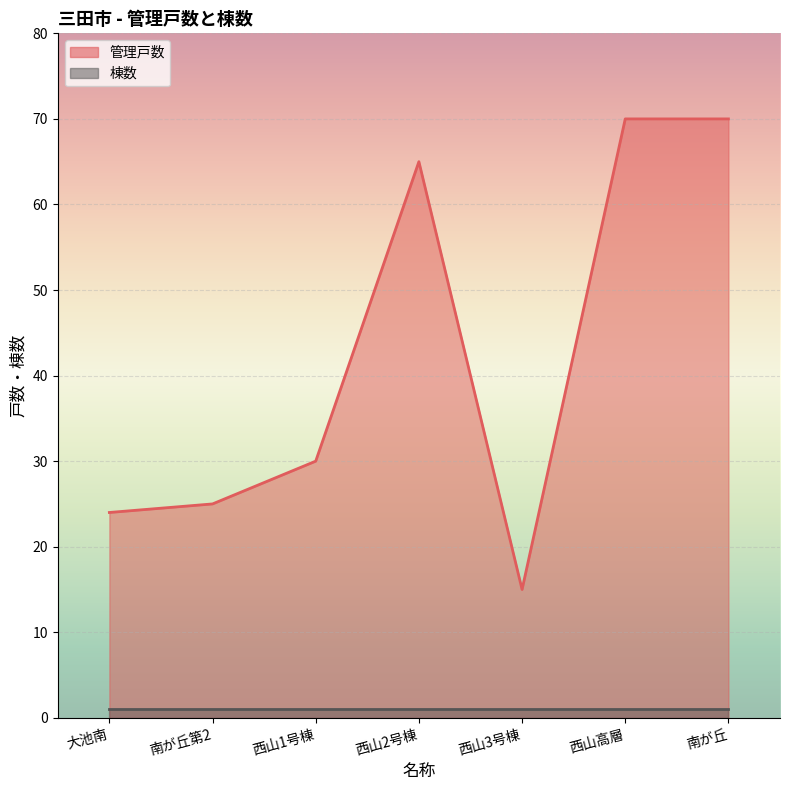

At how many categories does at least one series exceed 1?

7